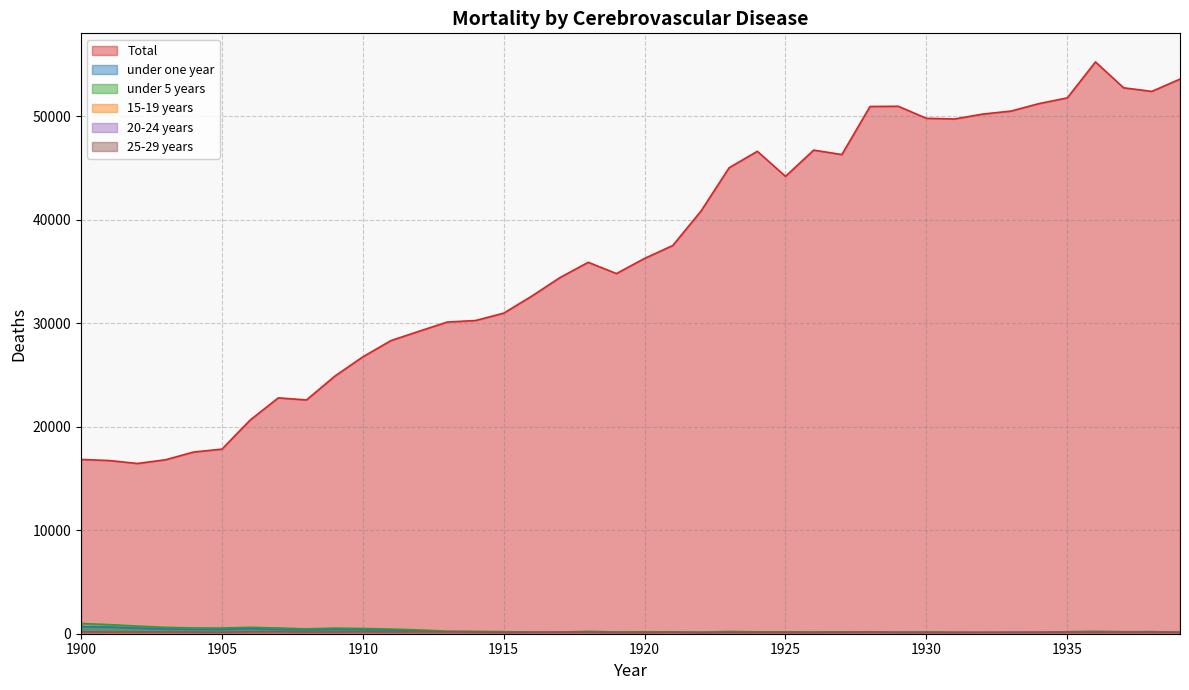

True or false: 20-24 years and 25-29 years intersect in this chart.

False